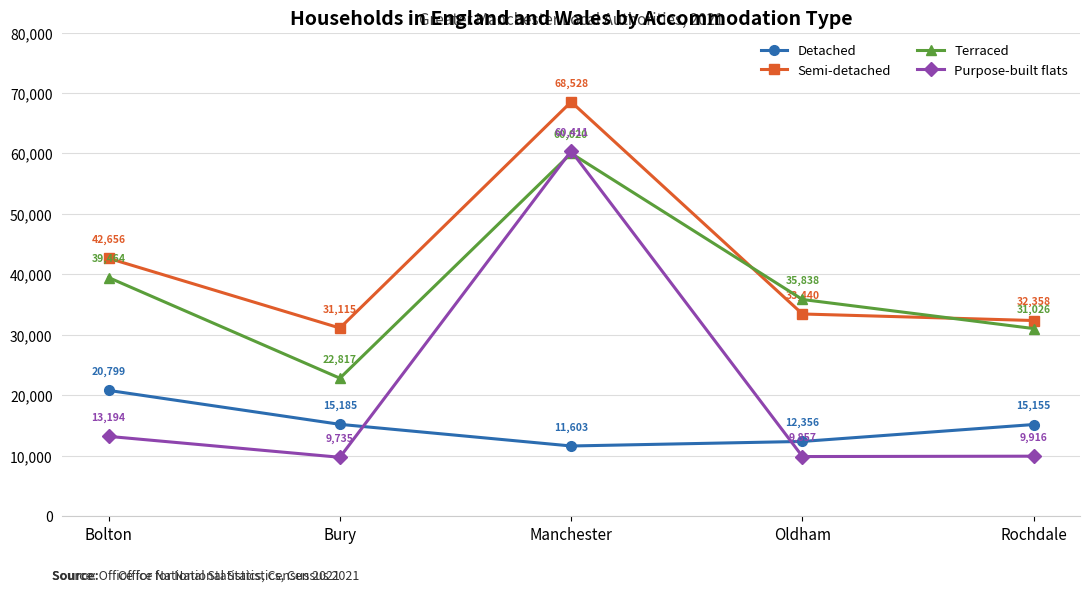

What is the label of the 5th point from the left?

Rochdale